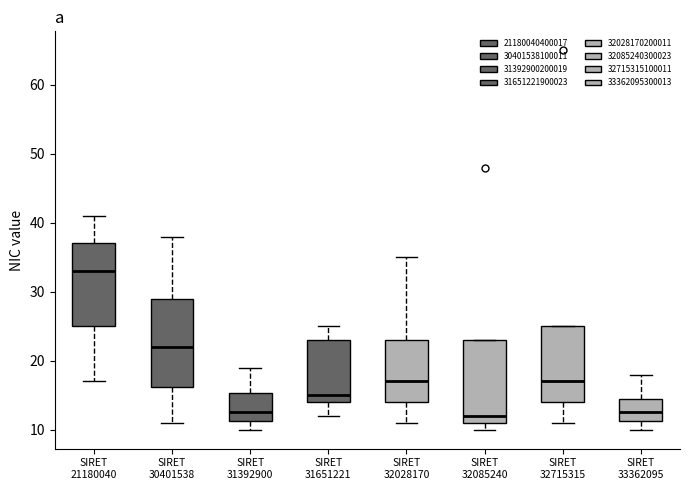

Reading left to right, read every box against the y-axis: the position of its median line, the range the box covers, and the ends of its whiskers. The values are not printed on the chart, so give them approximately, as read against the axis.

SIRET 21180040: median 33, box 25 to 37, whiskers 17 to 41
SIRET 30401538: median 22, box 16 to 29, whiskers 11 to 38
SIRET 31392900: median 13, box 11 to 15, whiskers 10 to 19
SIRET 31651221: median 15, box 14 to 23, whiskers 12 to 25
SIRET 32028170: median 17, box 14 to 23, whiskers 11 to 35
SIRET 32085240: median 12, box 11 to 23, whiskers 10 to 23
SIRET 32715315: median 17, box 14 to 25, whiskers 11 to 25
SIRET 33362095: median 13, box 11 to 15, whiskers 10 to 18